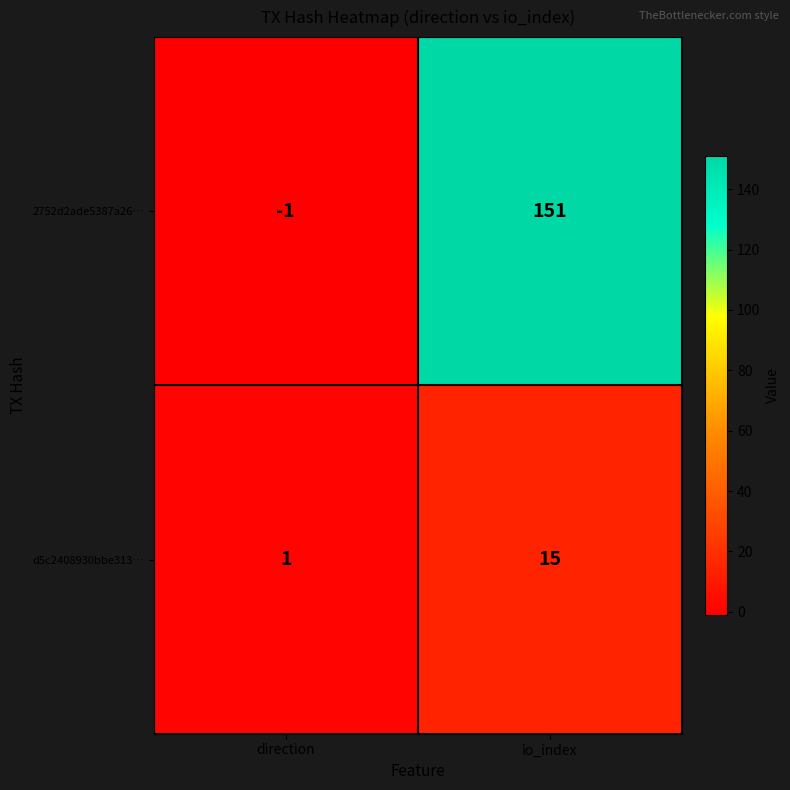

Which series has the widest spread of values?

2752d2ade5387a26…